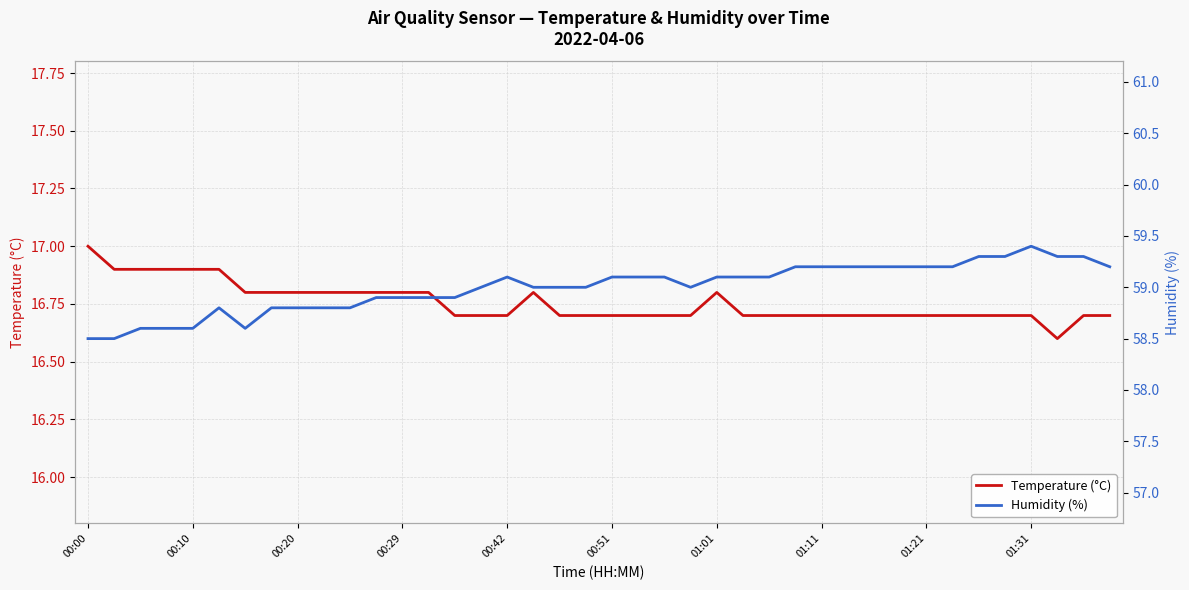

At which label does Temperature (°C) reach its peak?

00:00